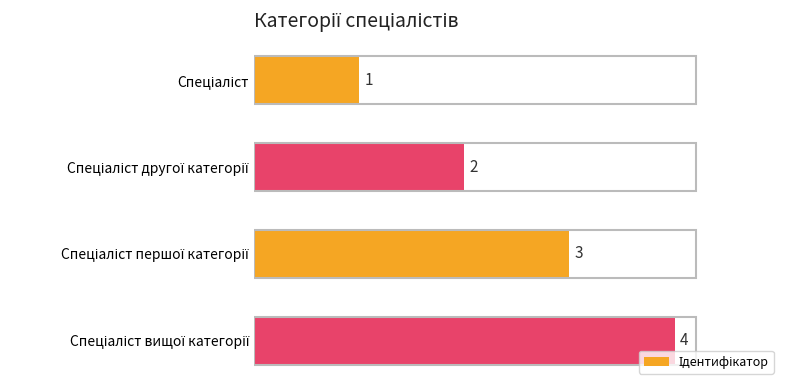

Count the values in the range 2 to 4.

3